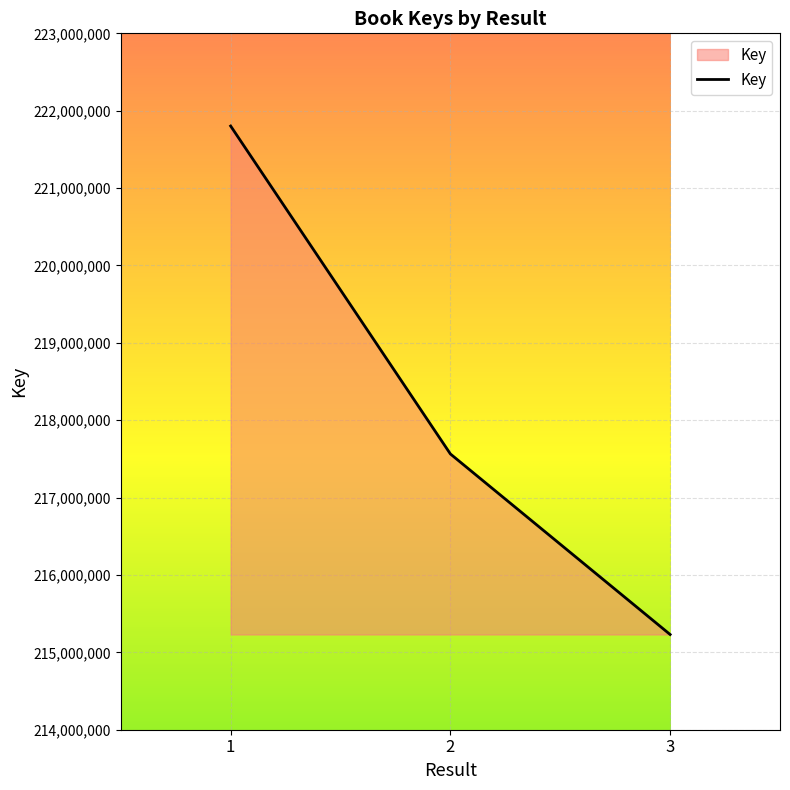

Approximately how many times larger is the value at 1 compared to 2?

1.0